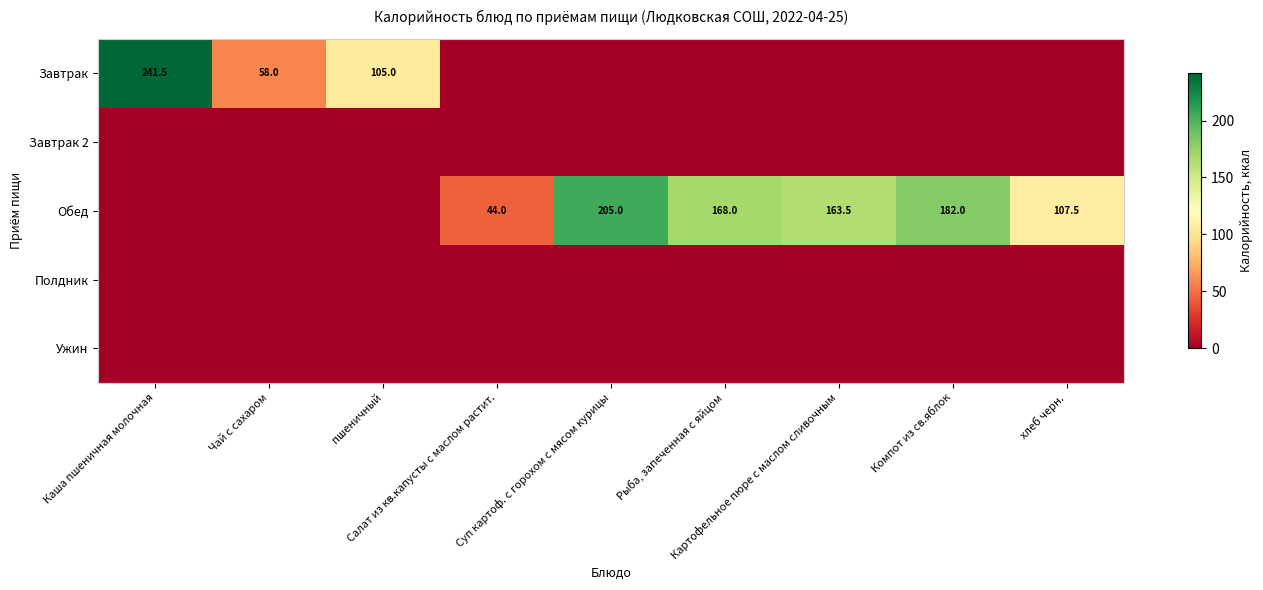

Which category has the highest value across all series?

Каша пшеничная молочная